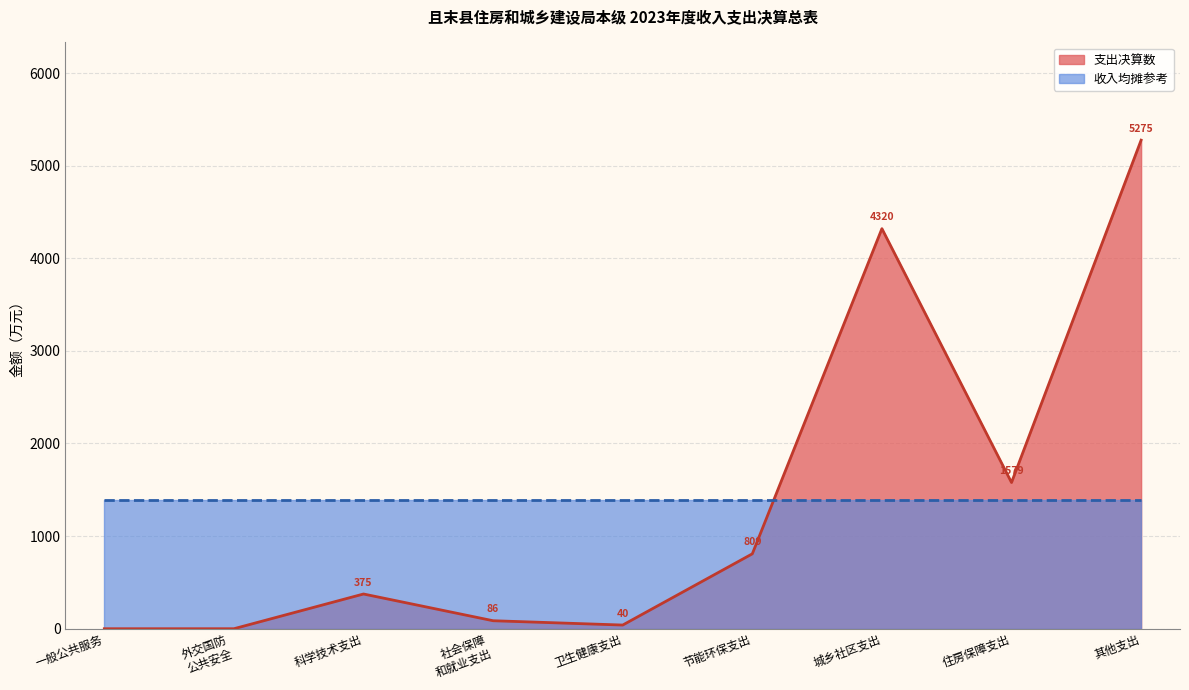

What is the label of the 5th point from the right?

卫生健康支出